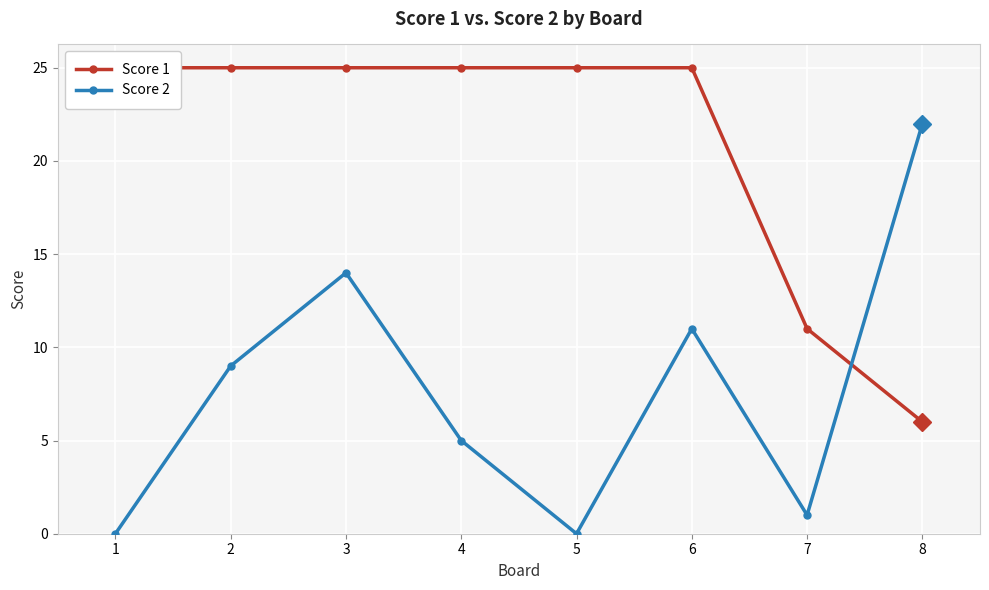

Reading left to right, extract all data points from this chart.

Score 1: 25	25	25	25	25	25	11	6
Score 2: 0	9	14	5	0	11	1	22